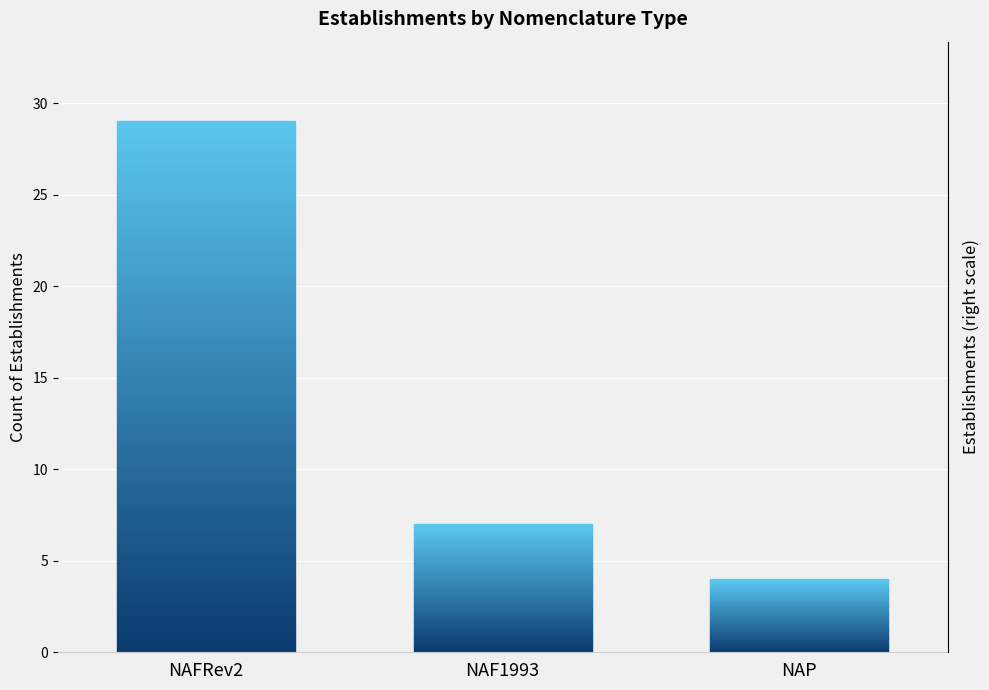

Does the chart contain stacked bars?

No